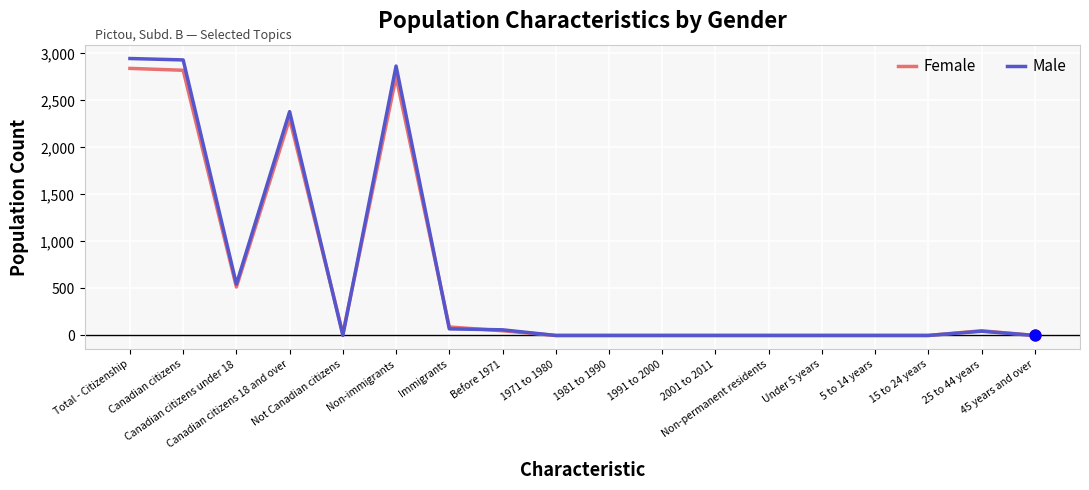

Which series has the widest spread of values?

Male